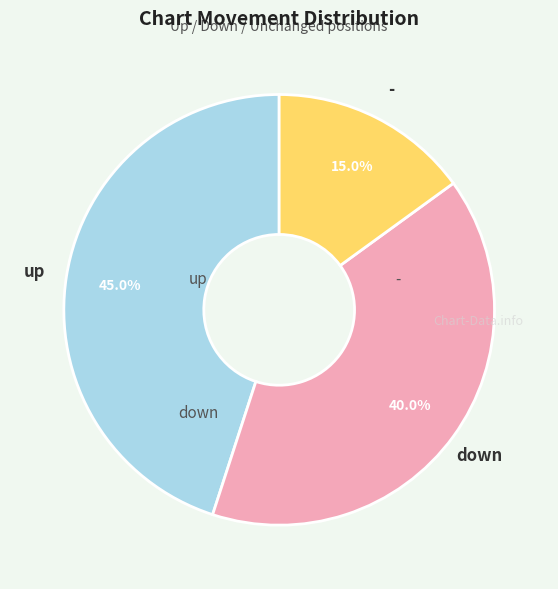

Combined, do up and down account for over 50%?

Yes